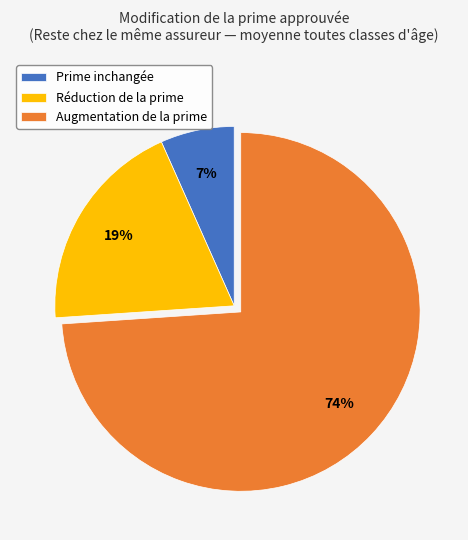

What is the largest slice in the pie chart?

Augmentation de la prime